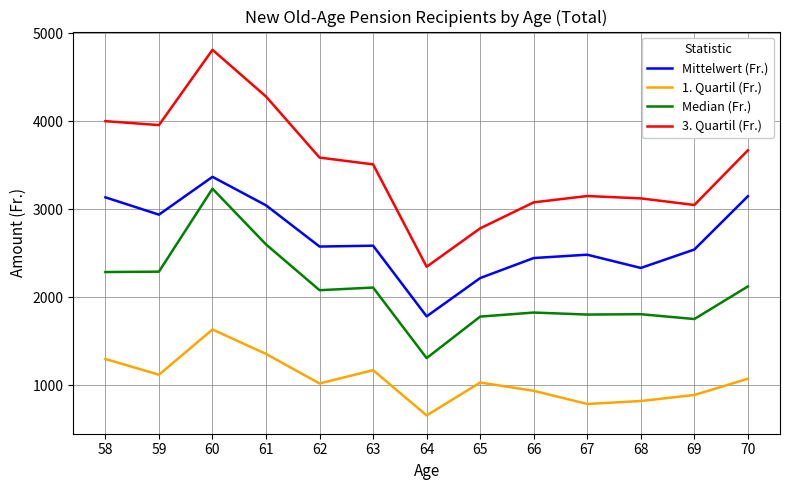

At how many categories does at least one series exceed 3713?

4